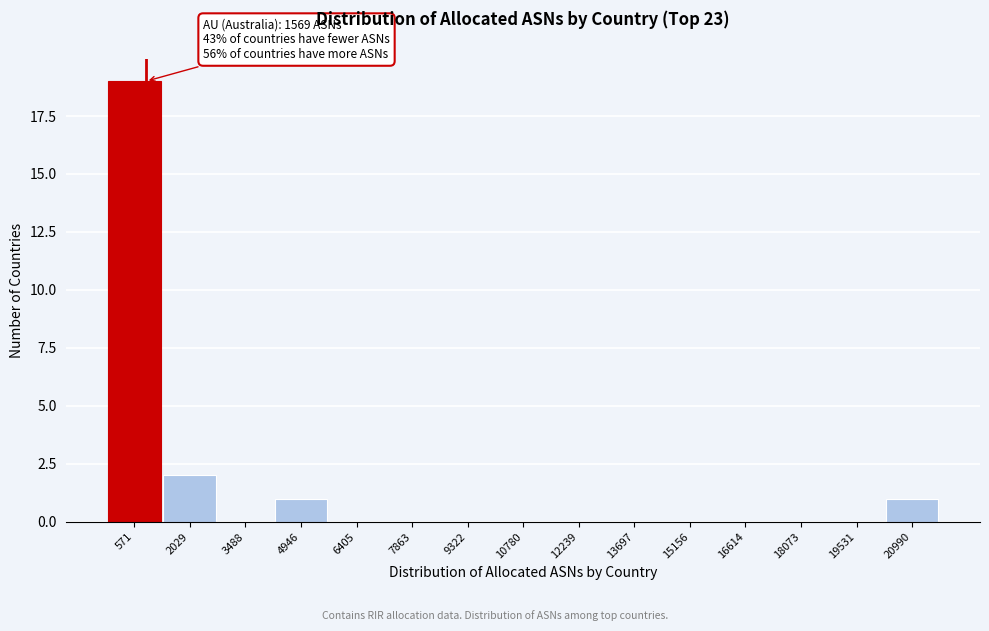

Reading left to right, transcribe all the data shown in this chart.

571=19	2029=2	3488=0	4946=1	6405=0	7863=0	9322=0	10780=0	12239=0	13697=0	15156=0	16614=0	18073=0	19531=0	20990=1